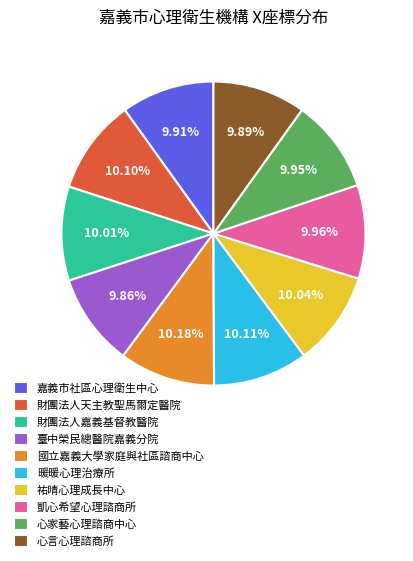

Is there a majority slice in this chart?

No